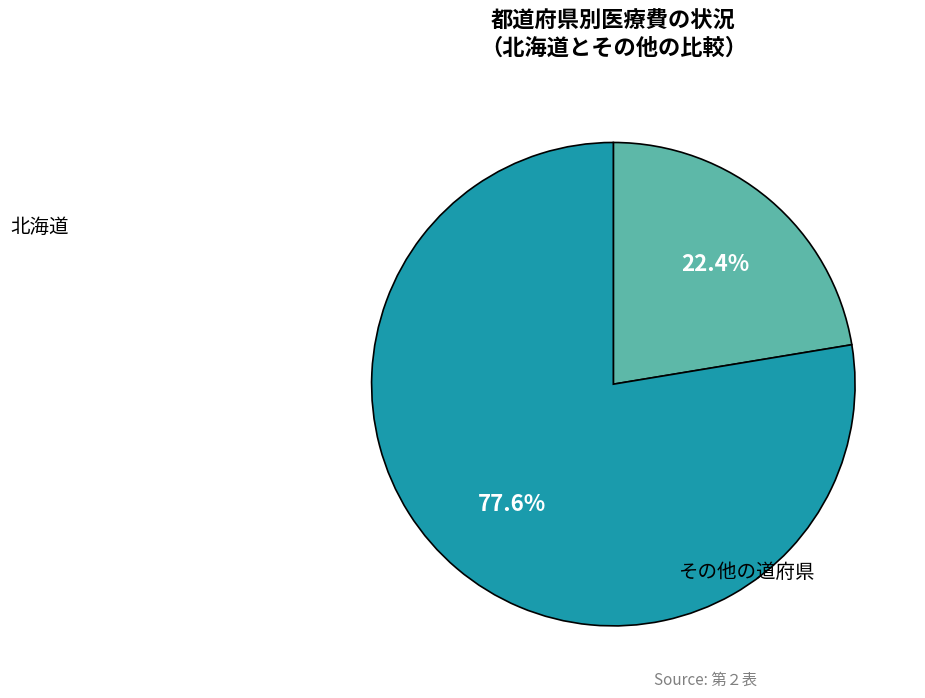

Is there a majority slice in this chart?

Yes